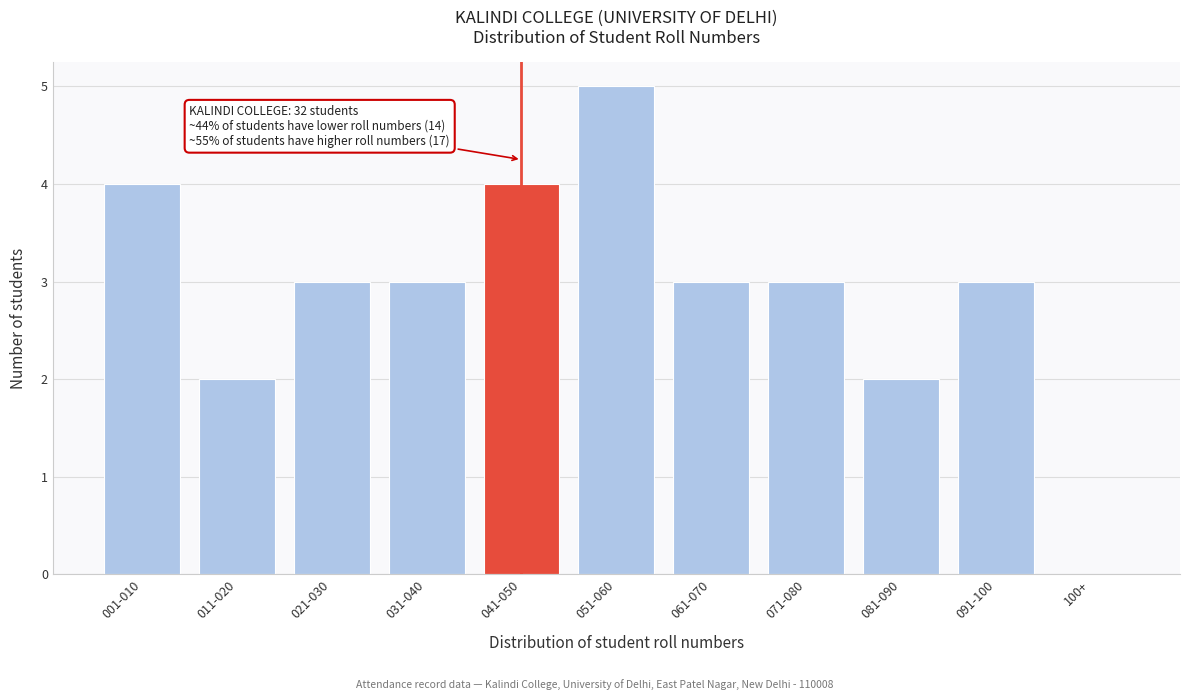

Reading right to left, transcribe all the data shown in this chart.

100+=0	091-100=3	081-090=2	071-080=3	061-070=3	051-060=5	041-050=4	031-040=3	021-030=3	011-020=2	001-010=4